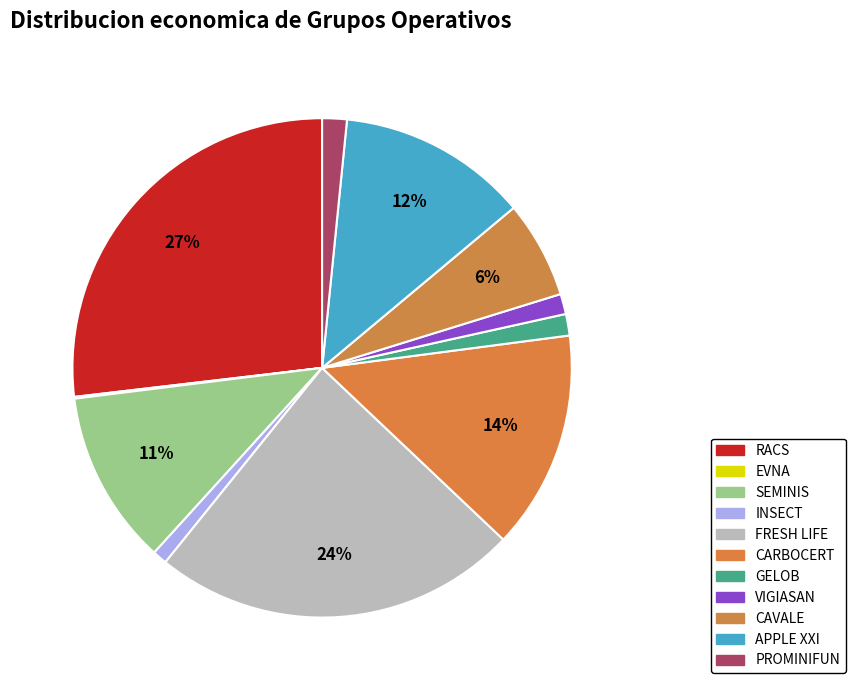

To the nearest percent, what is the difference between the largest and smallest slice percentages?

27%